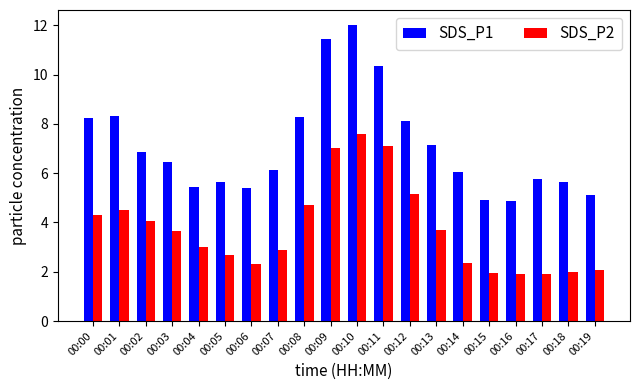

Rank the series at 00:13 from highest to lowest value.

SDS_P1, SDS_P2